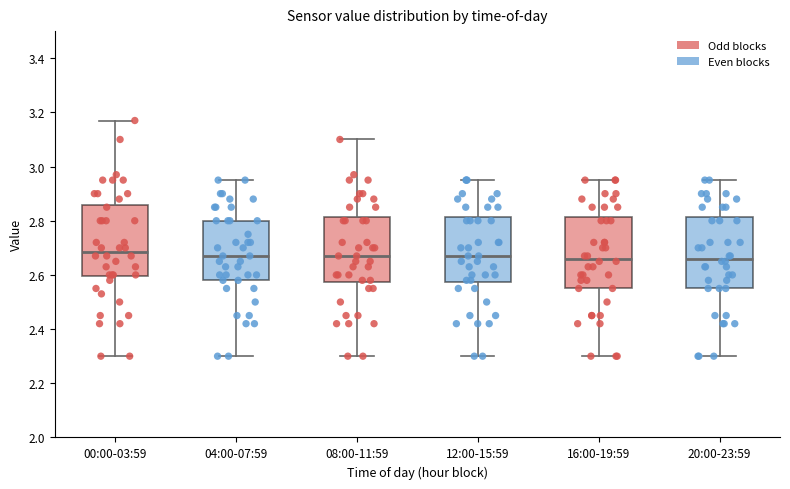

Reading left to right, transcribe this box plot: for each box, give where its median line is, the range the box spans, and where its two whiskers end, as read against the y-axis. The values are not printed on the chart, so give them approximately, as read against the axis.

00:00-03:59: median 2.68, box 2.60 to 2.86, whiskers 2.30 to 3.18
04:00-07:59: median 2.68, box 2.58 to 2.80, whiskers 2.30 to 2.96
08:00-11:59: median 2.68, box 2.58 to 2.82, whiskers 2.30 to 3.10
12:00-15:59: median 2.68, box 2.58 to 2.82, whiskers 2.30 to 2.96
16:00-19:59: median 2.66, box 2.56 to 2.82, whiskers 2.30 to 2.96
20:00-23:59: median 2.66, box 2.56 to 2.82, whiskers 2.30 to 2.96